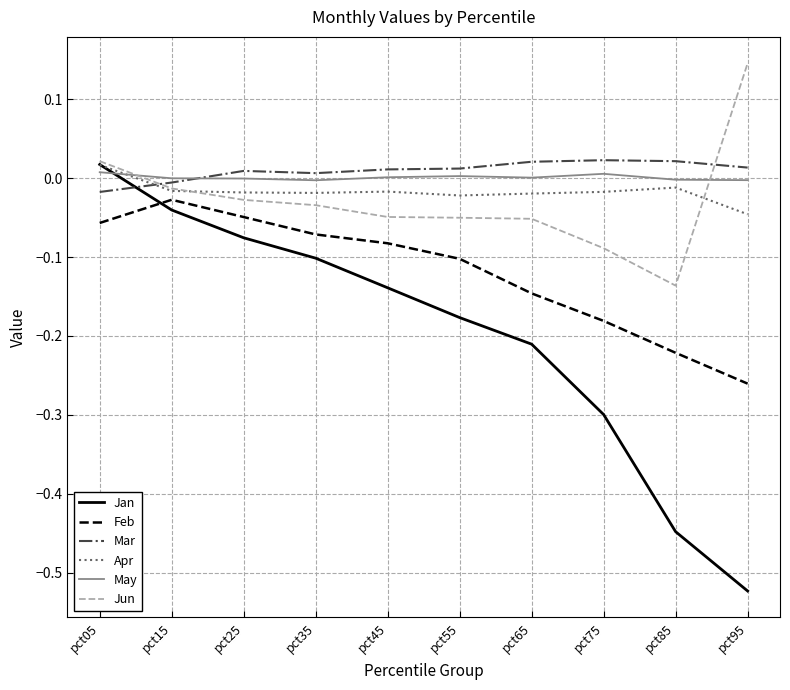

Is it true that Feb equals -0.1 at pct05?

True